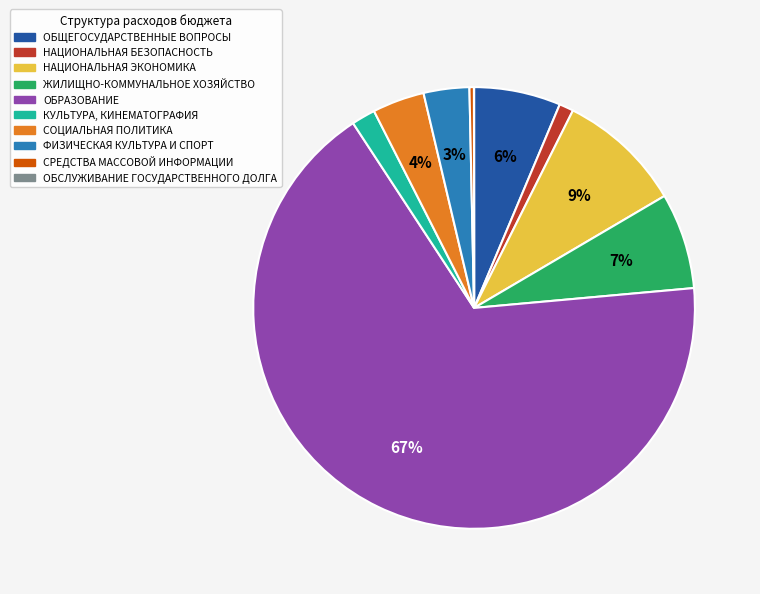

To the nearest percent, what is the average slice percentage?

10%